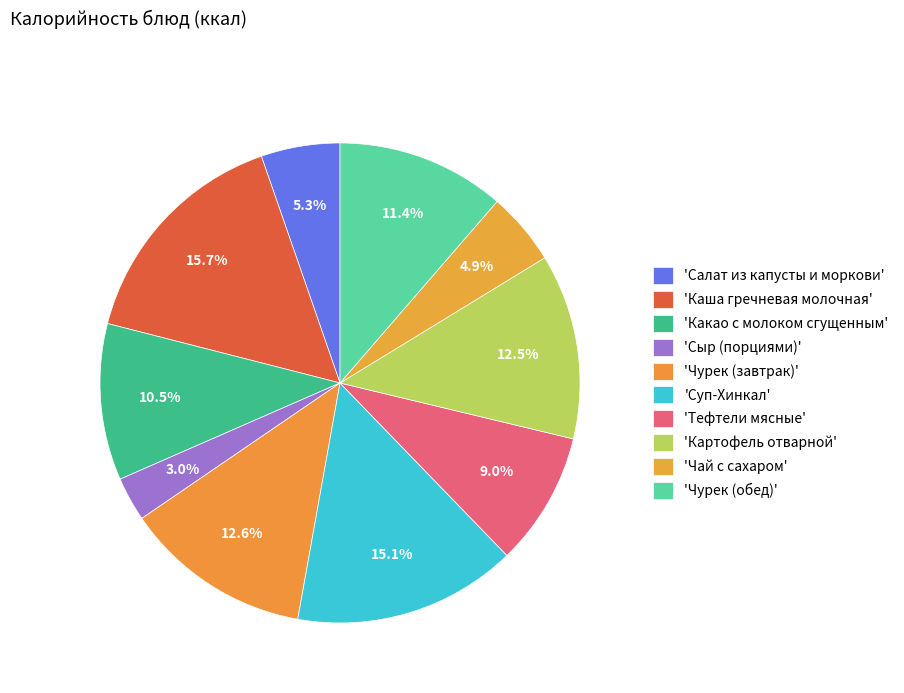

Rank the categories by value from highest to lowest.

Каша гречневая молочная, Суп-Хинкал, Чурек (завтрак), Картофель отварной, Чурек (обед), Какао с молоком сгущенным, Тефтели мясные, Салат из капусты и моркови, Чай с сахаром, Сыр (порциями)